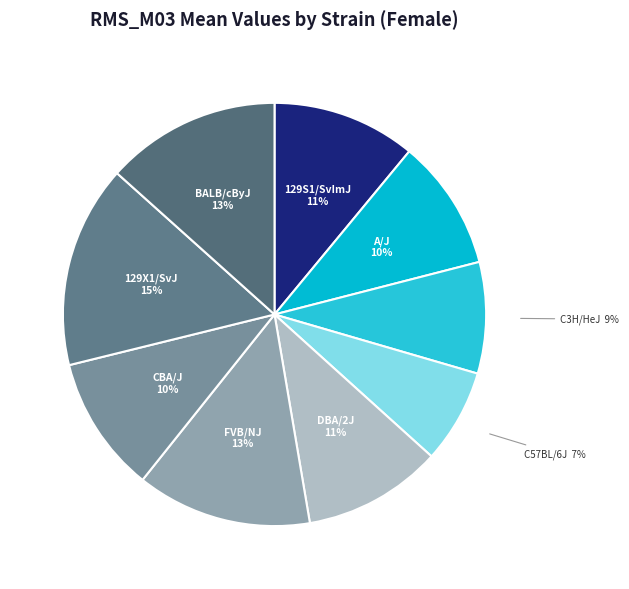

Count the number of slices in the pie.

9